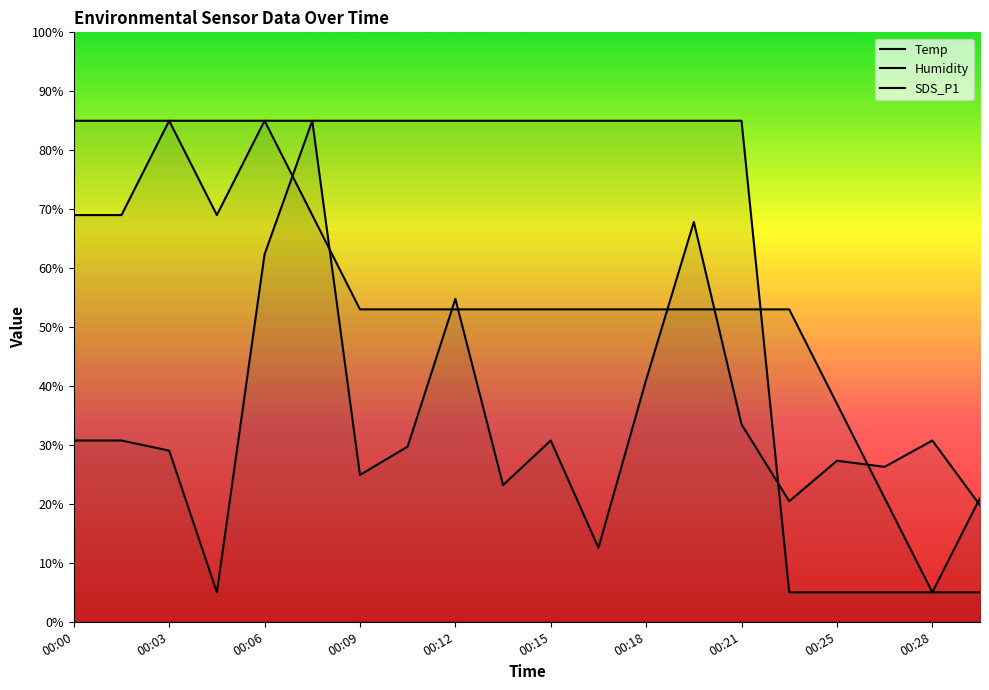

How many intersections are there between Humidity and Temp?

1